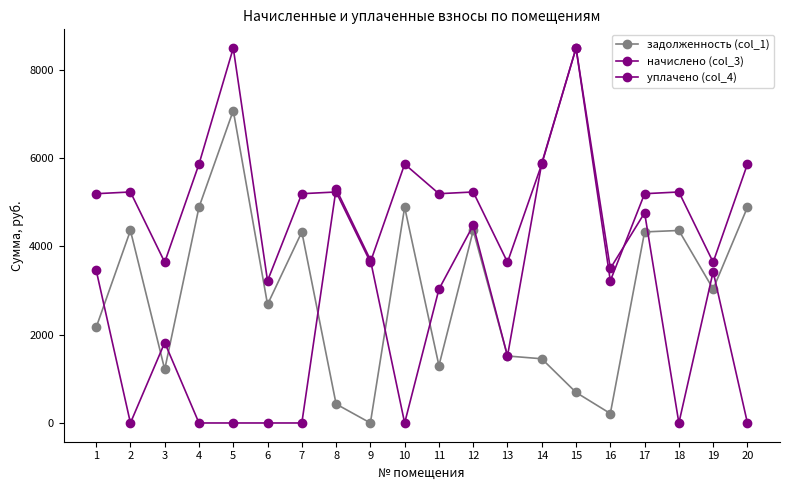

How many lines are shown in the chart?

3